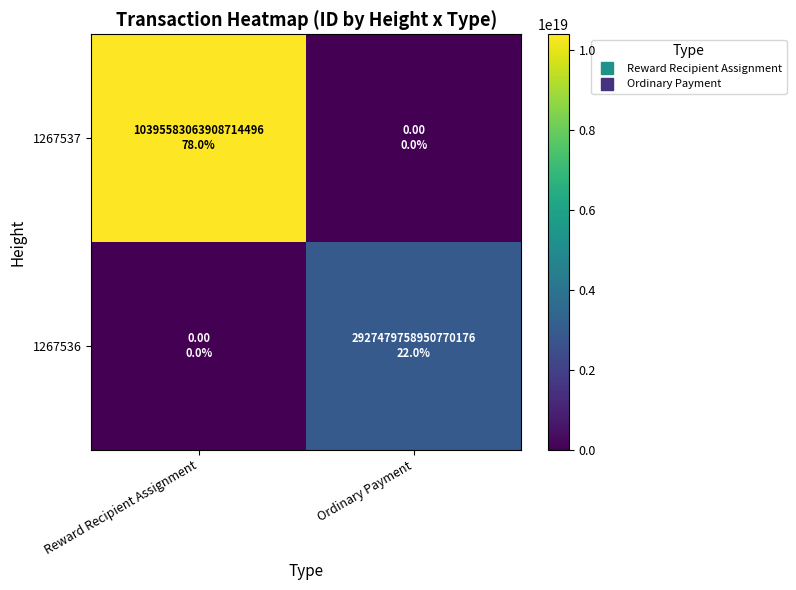

What is the total value across all series at Reward Recipient Assignment?

10395583063908714496